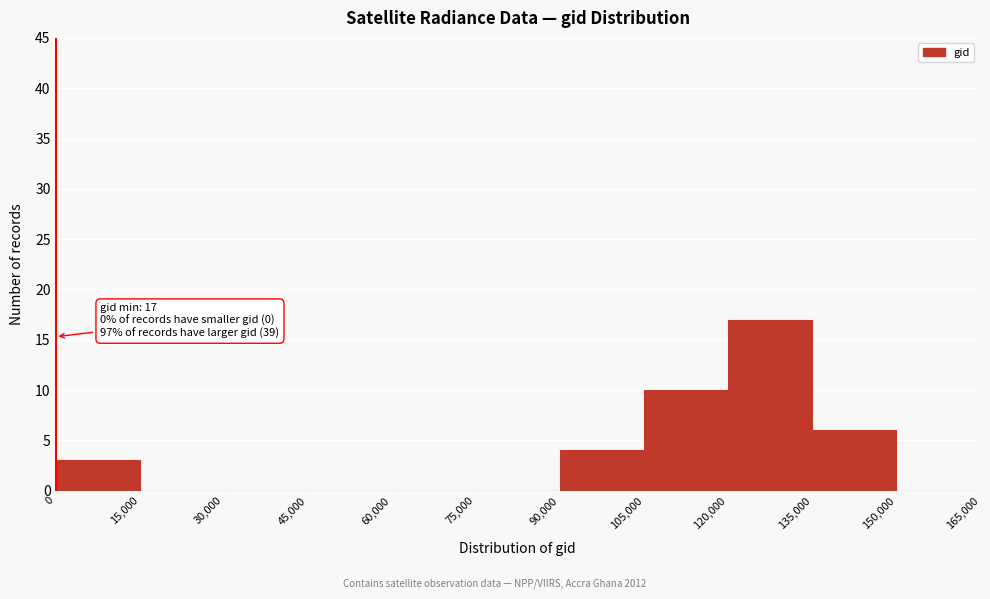

Which range on the x-axis has the tallest bar?

120,000 to 135,000